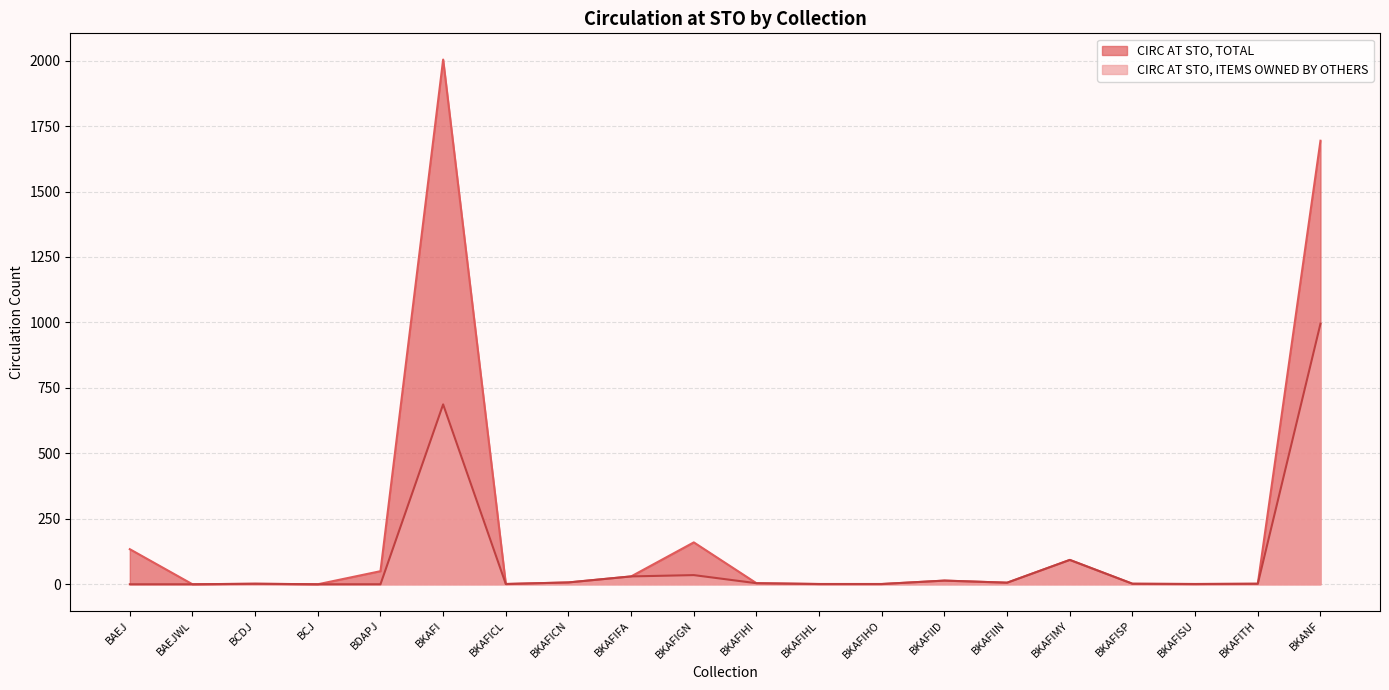

Reading left to right, list all the values displayed in this chart.

CIRC AT STO, TOTAL: 134	0	2	0	50	2004	1	7	30	160	4	1	1	14	6	93	2	1	2	1694
CIRC AT STO, ITEMS OWNED BY OTHERS: 0	0	2	0	0	687	1	7	30	35	4	1	1	14	6	93	2	1	2	995